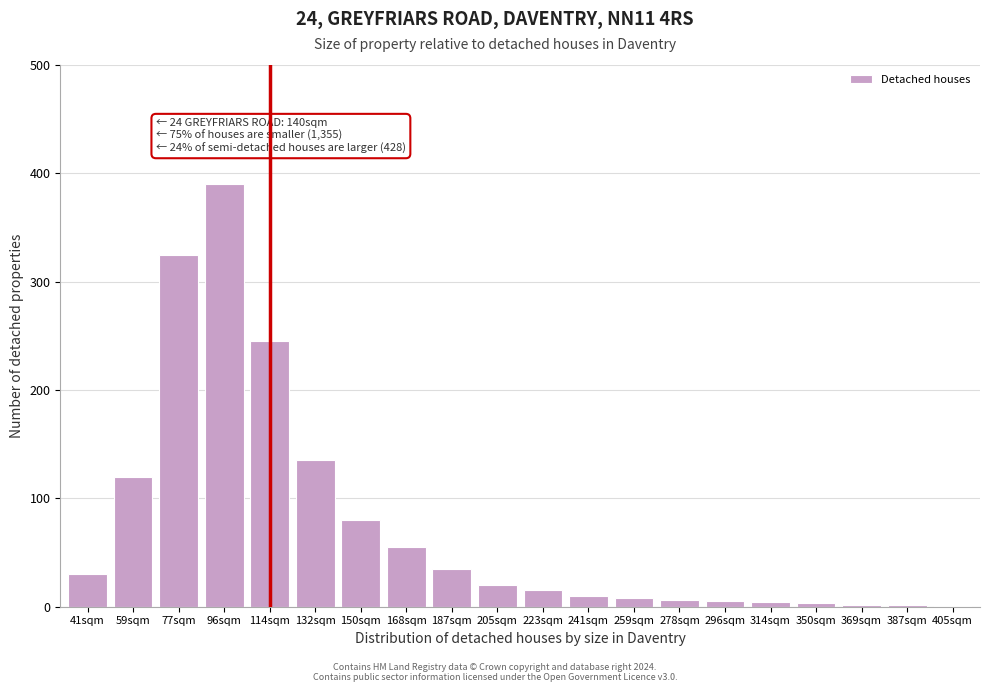

At which category does the chart reach its peak across all series?

96sqm